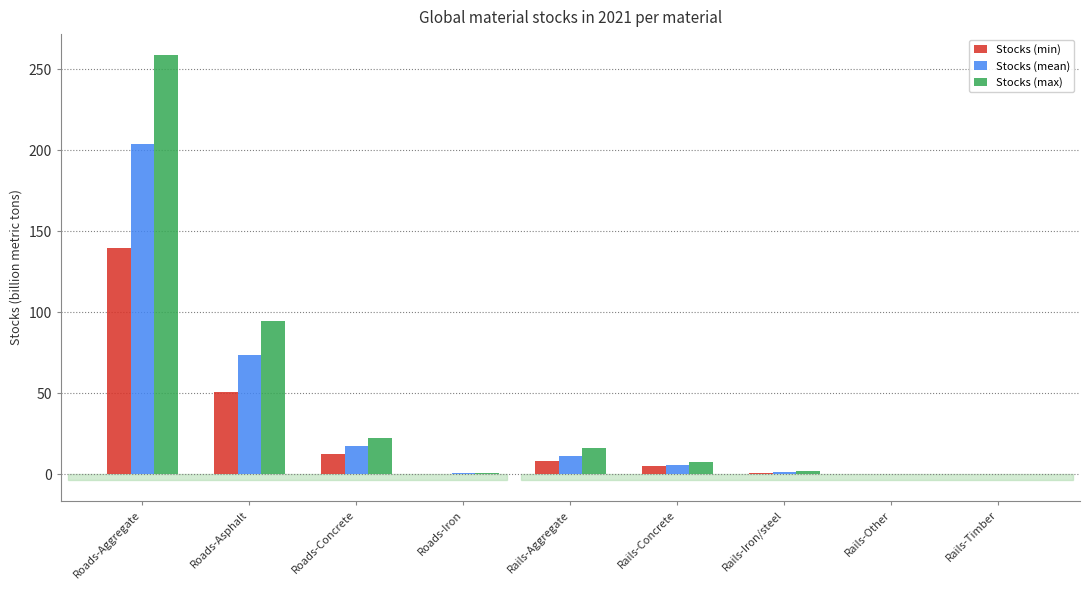

What is the sum of the Stocks (max) values at Roads-Aggregate and Roads-Asphalt?

353.2